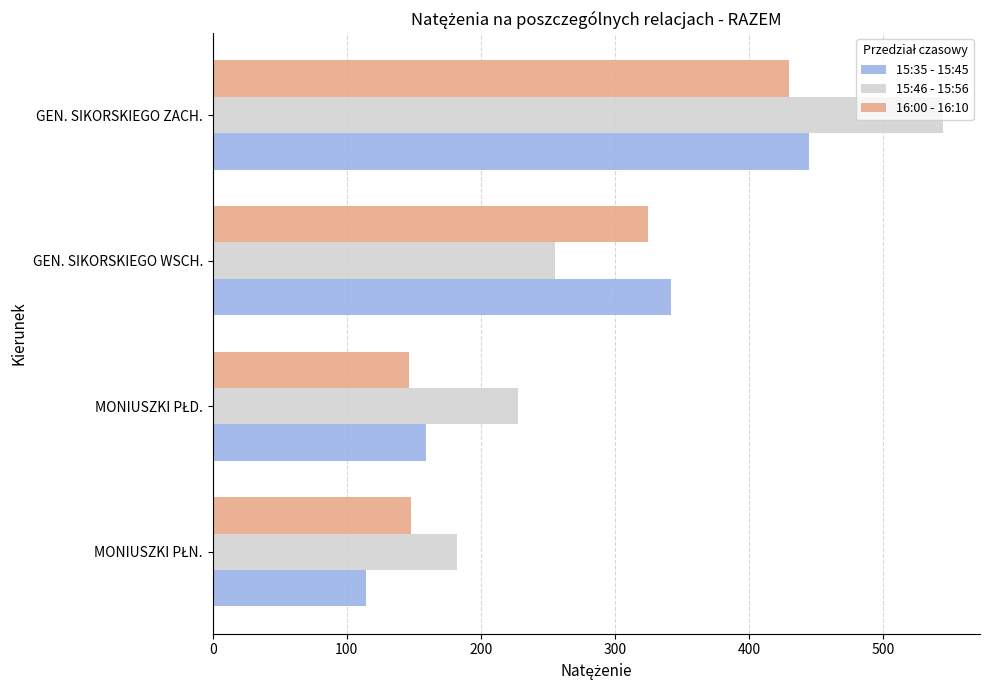

At which label is 15:46 - 15:56 closest to 363?

GEN. SIKORSKIEGO WSCH.